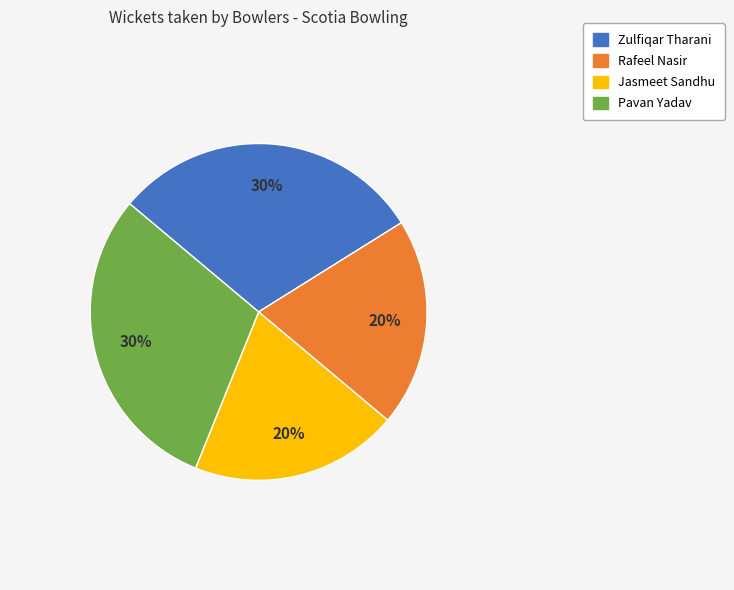

Is it true that Jasmeet Sandhu is 20% of the pie?

True